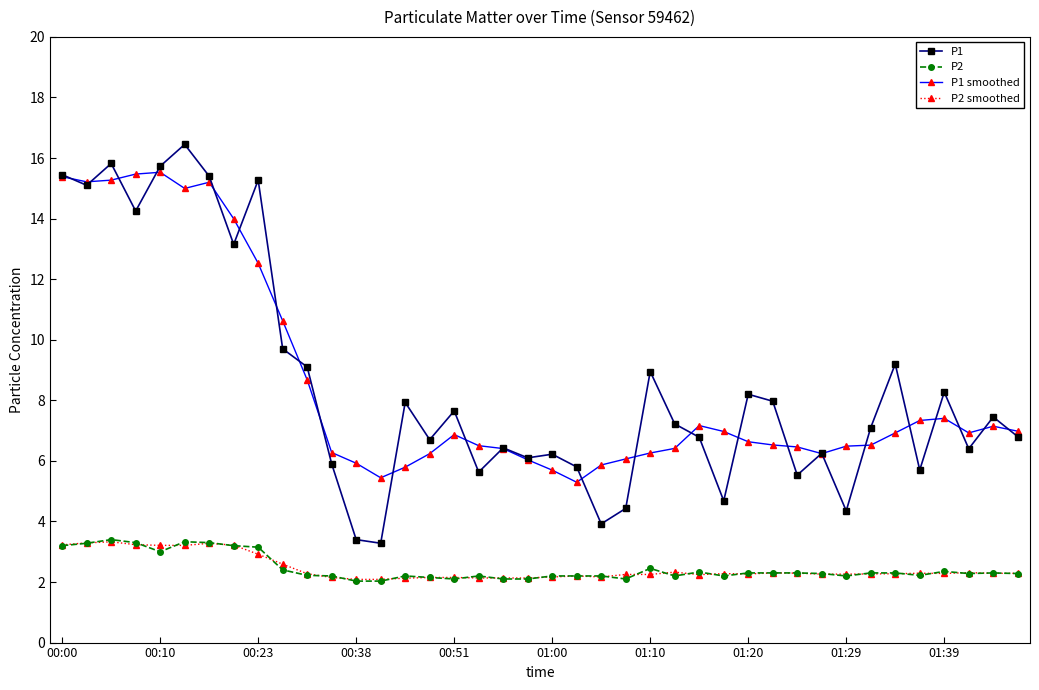

What is the maximum value for P2 smoothed?

3.3